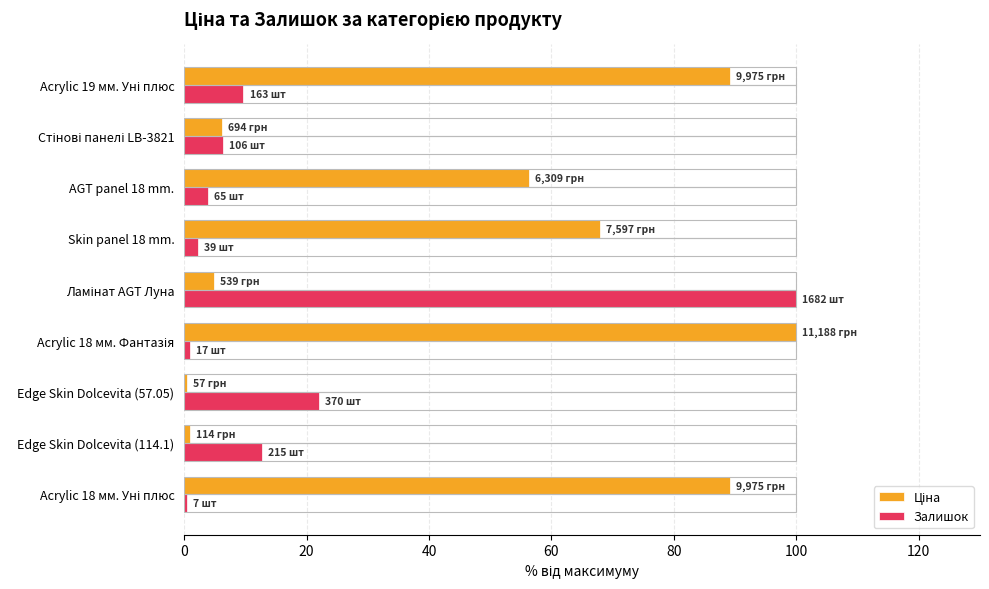

What is the maximum value for Залишок?

100.0